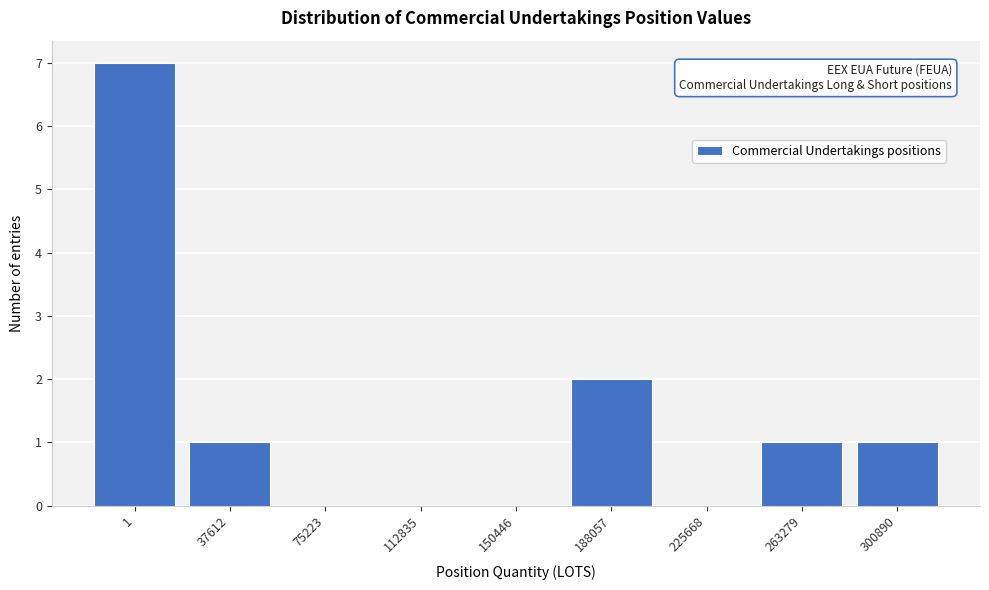

Reading left to right, what are all the values shown in this chart?

1=7	37612=1	75223=0	112835=0	150446=0	188057=2	225668=0	263279=1	300890=1